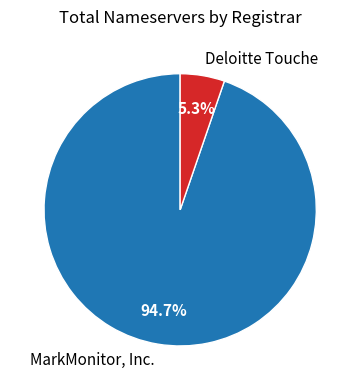

What is the total percentage of MarkMonitor, Inc. and Deloitte Touche?

100.0%